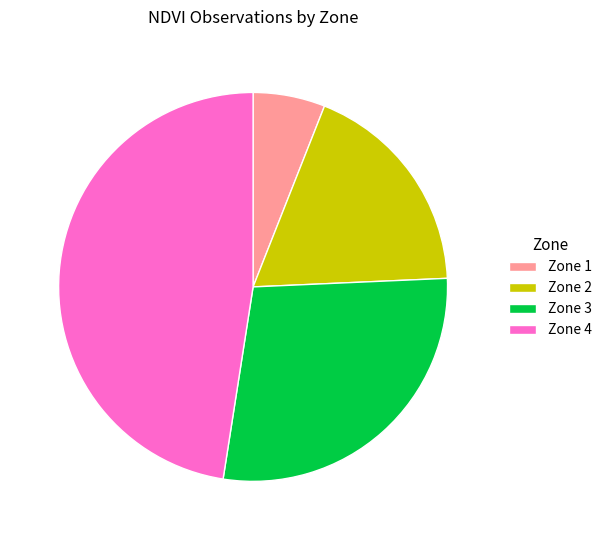

Is there a majority slice in this chart?

No